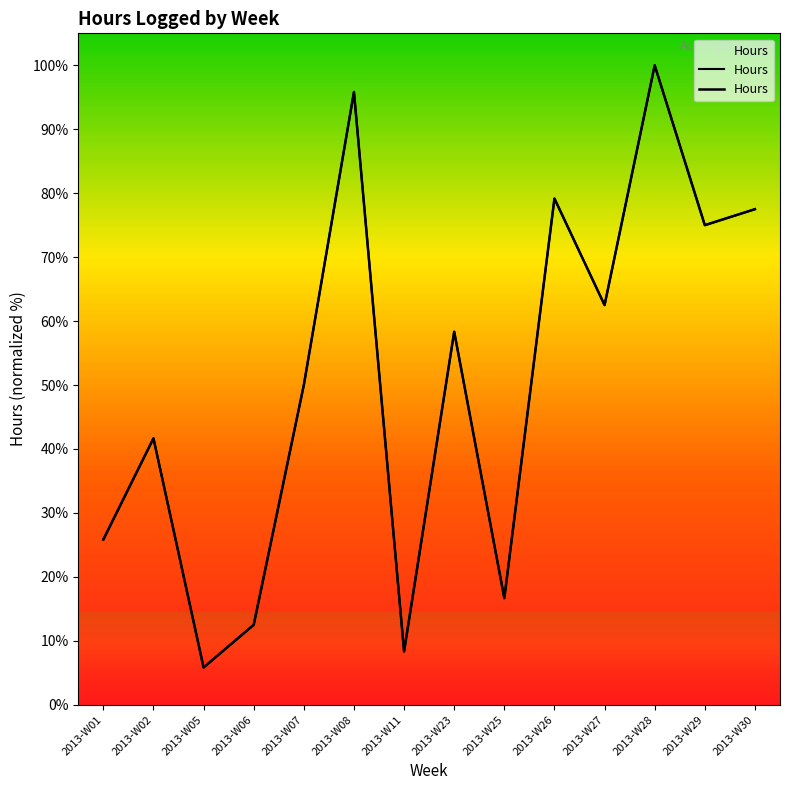

What is the value of the 3rd point from the left?

5.8